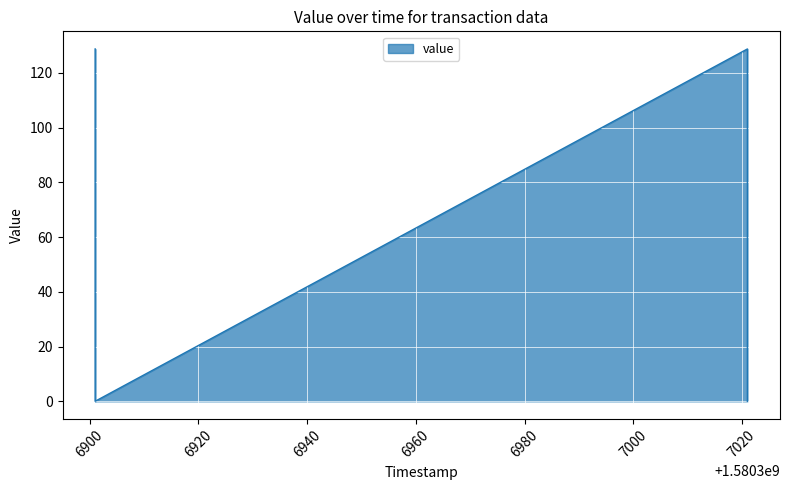

Where is the first local minimum?

1580306901